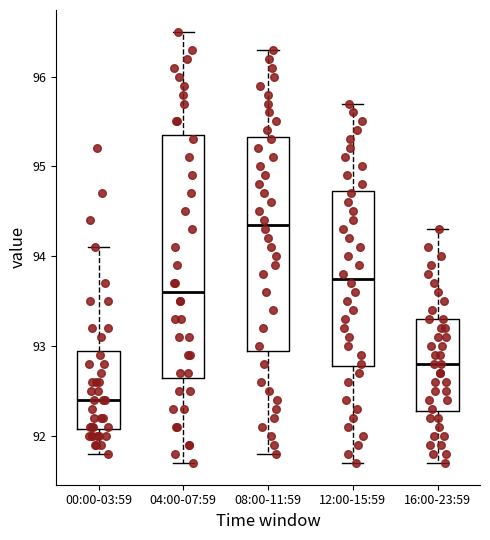

Which box's median line is the lowest?

00:00-03:59